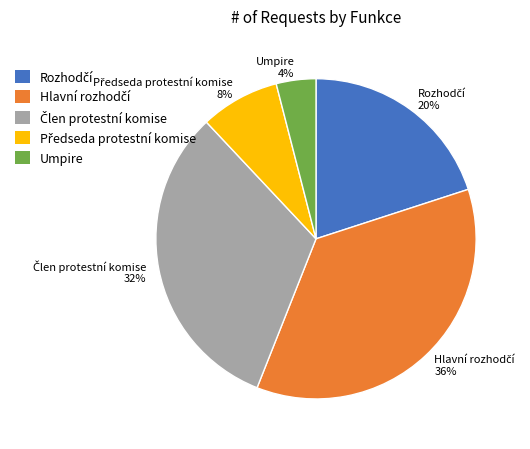

Does any single category account for the majority?

No